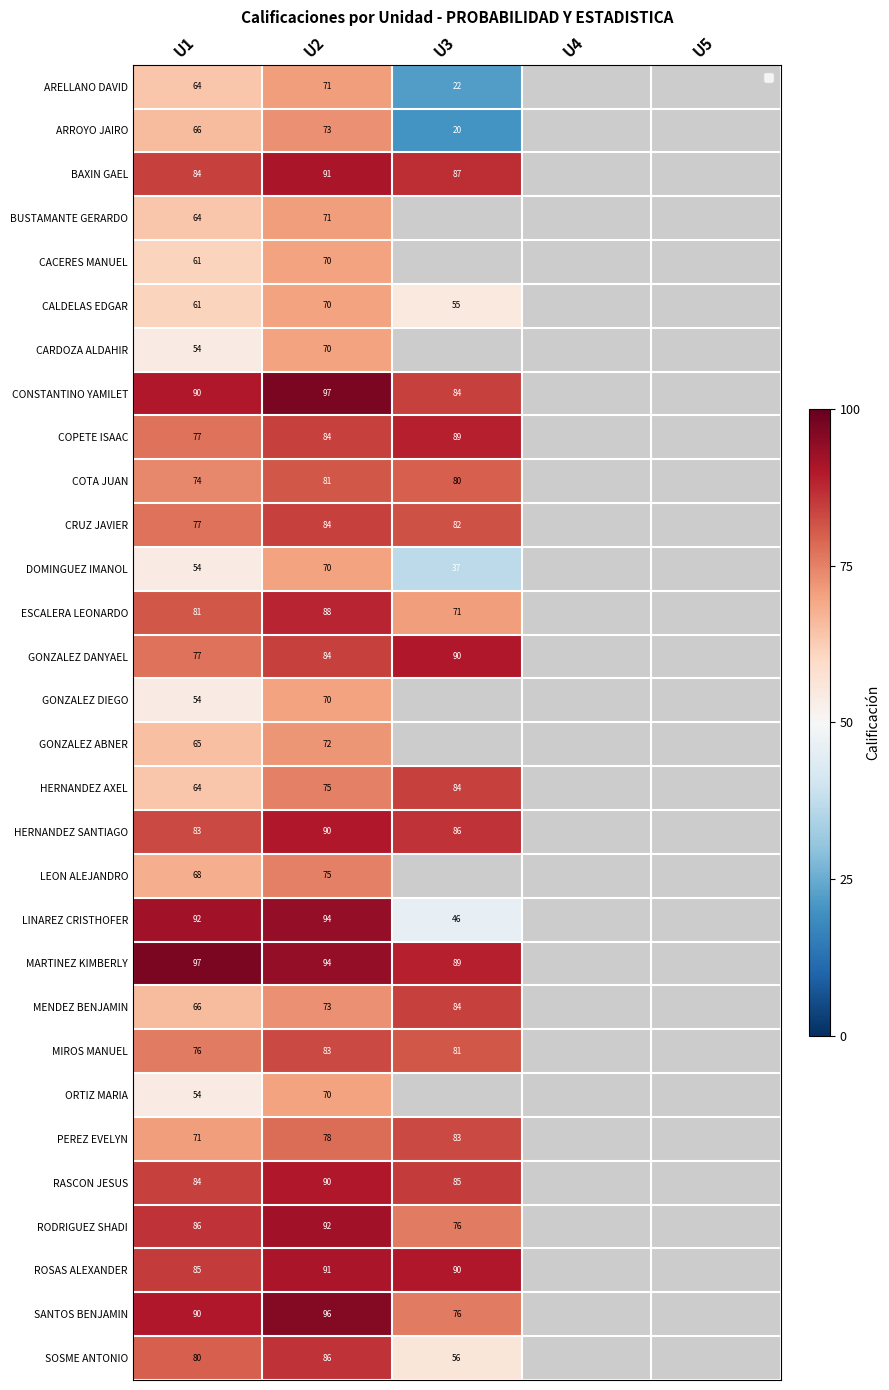

Is it true that MENDEZ BENJAMIN equals 73 at U2?

True